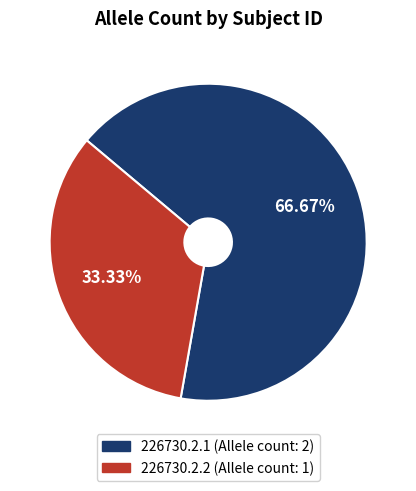

Is it true that 226730.2.1 is 75% of the pie?

False